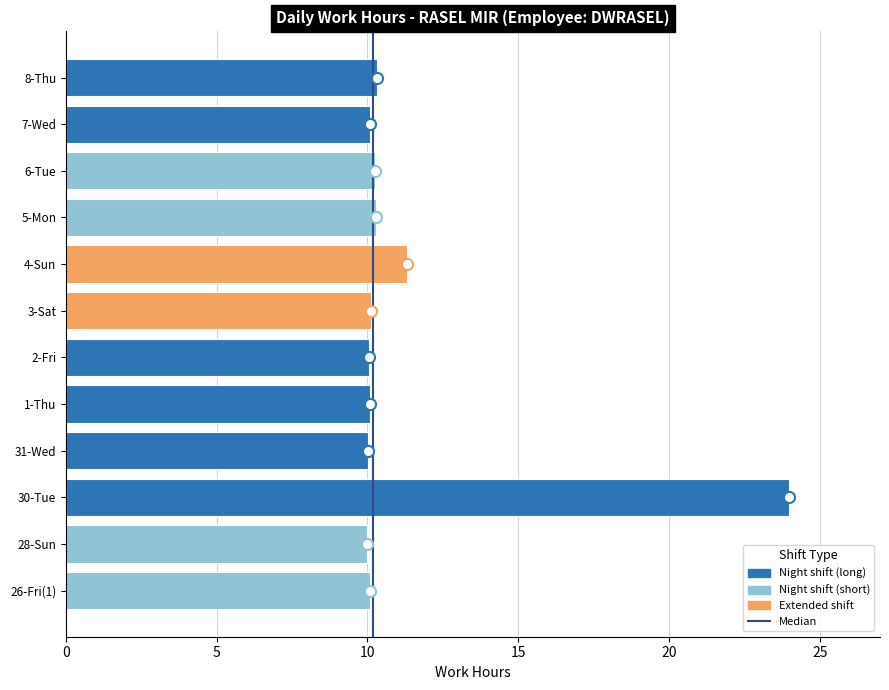

How many bars are there in total?

12